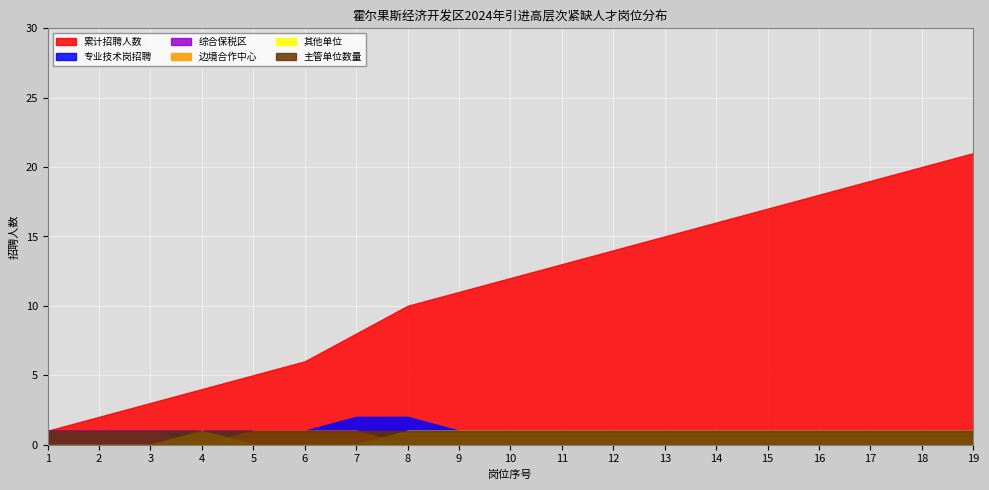

Rank the categories by 累计招聘人数 value from lowest to highest.

1, 2, 3, 4, 5, 6, 7, 8, 9, 10, 11, 12, 13, 14, 15, 16, 17, 18, 19